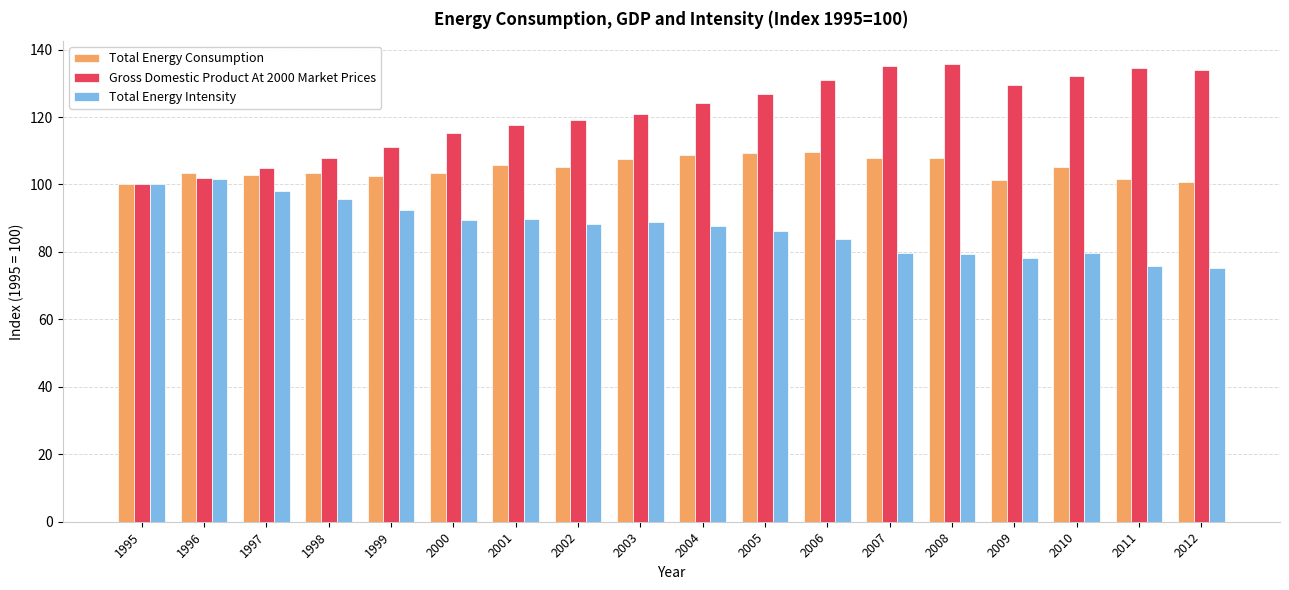

Rank the series by their maximum value, from lowest to highest.

Total Energy Intensity, Total Energy Consumption, Gross Domestic Product At 2000 Market Prices